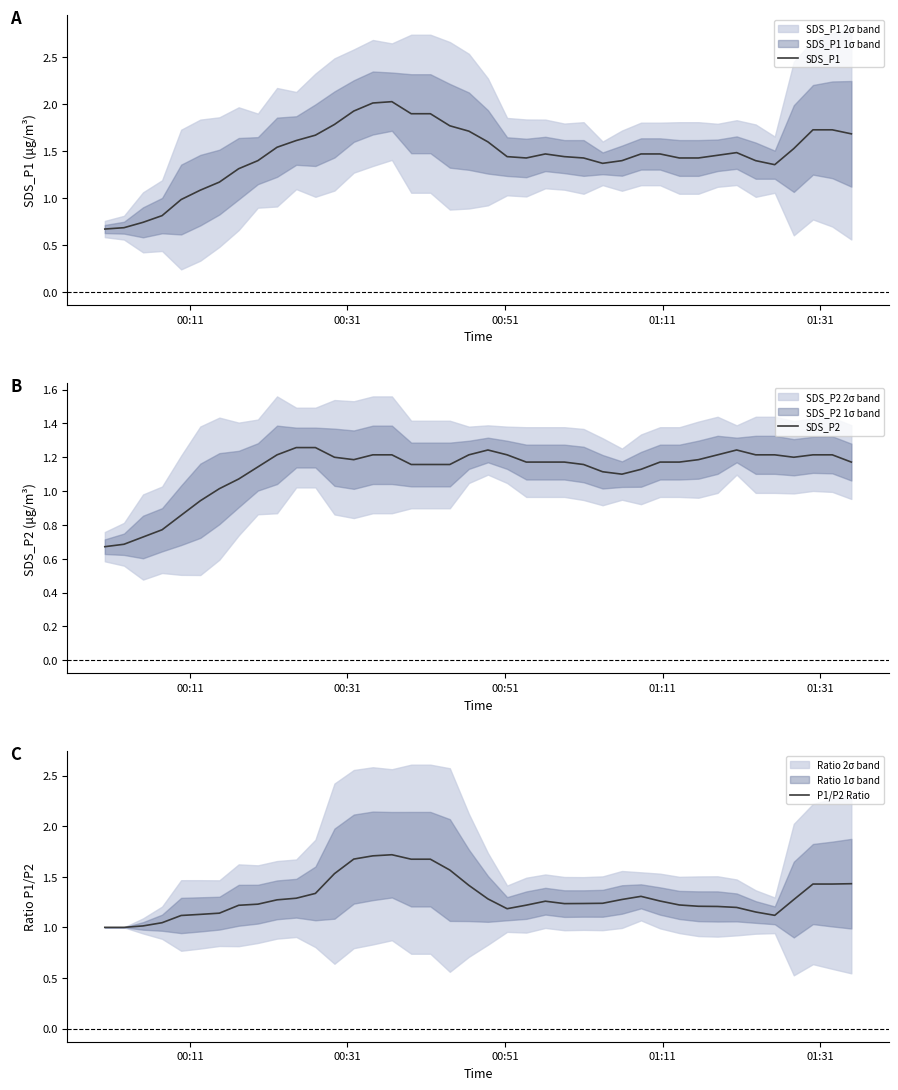

How many interior local valleys does the SDS_P1 series have?

3